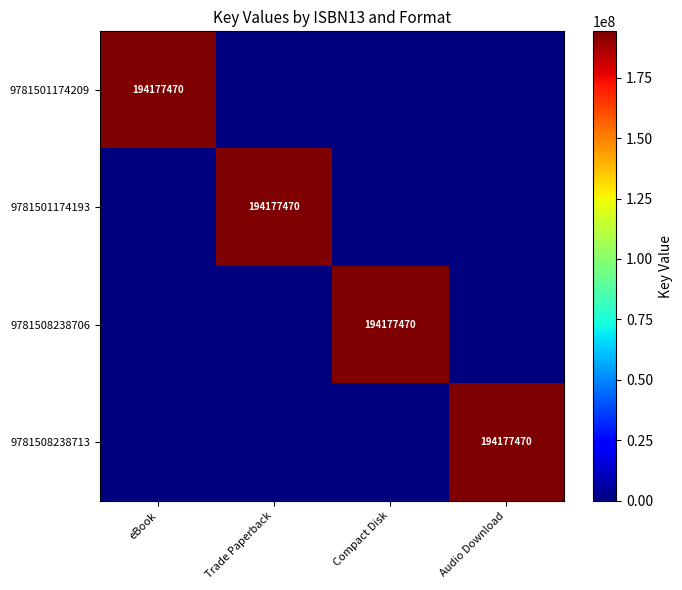

True or false: 9781501174193 has a value of 194177470 at Trade Paperback.

True